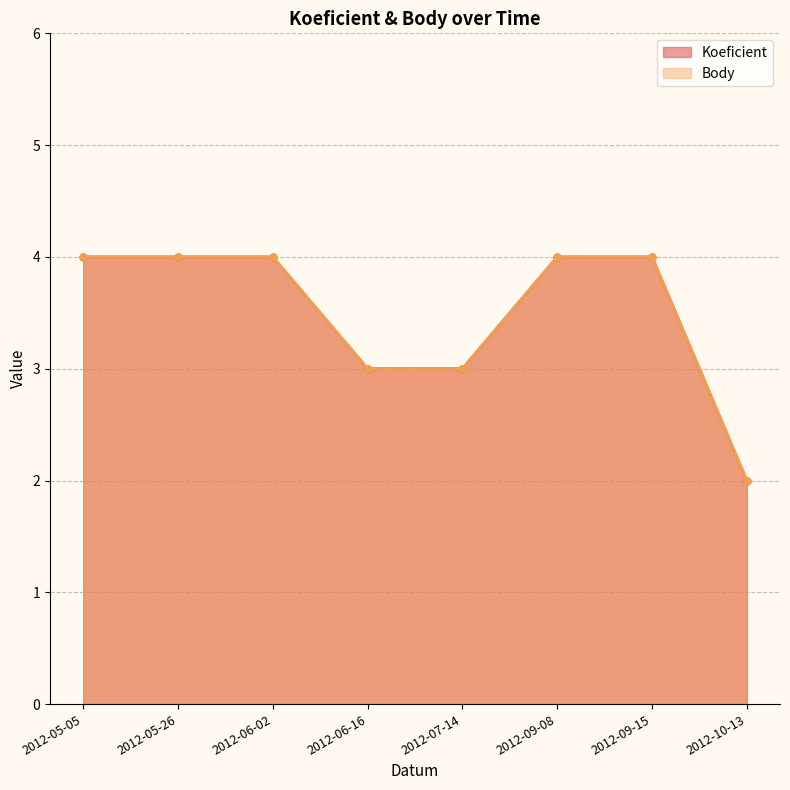

Which has a higher value, 2012-09-08 or 2012-07-14?

2012-09-08